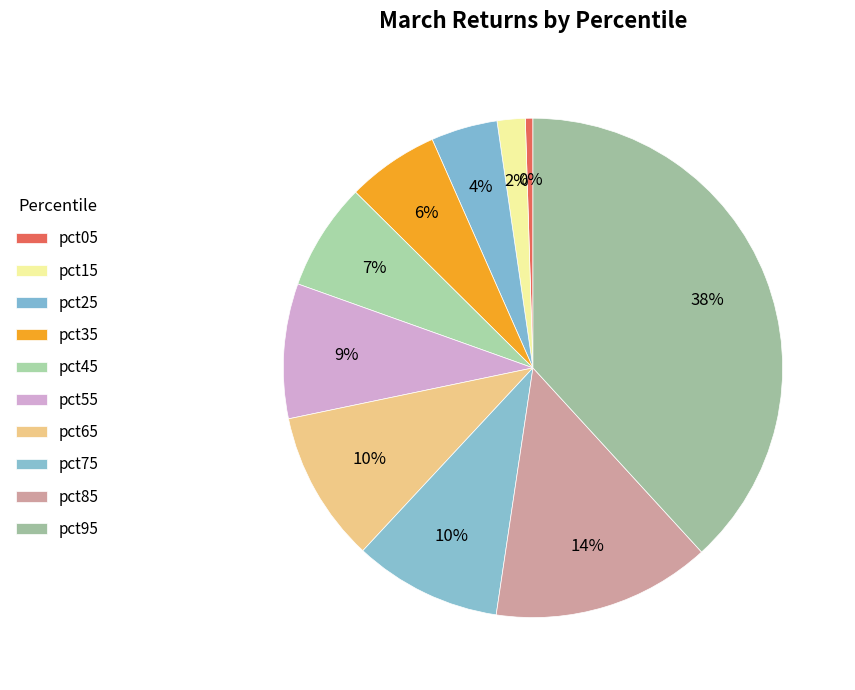

To the nearest percent, what is the average slice percentage?

10%